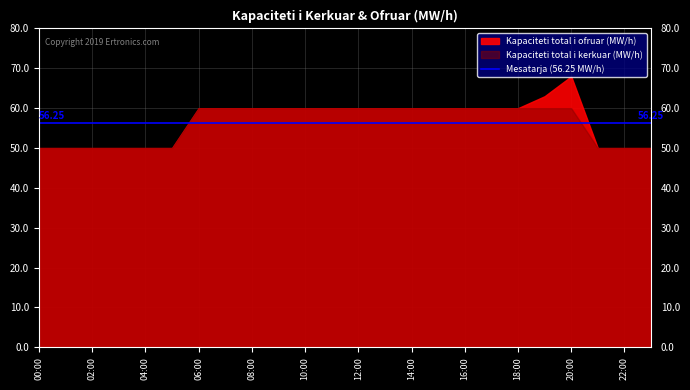

Which series has the widest spread of values?

Kapaciteti total i ofruar (MW/h)